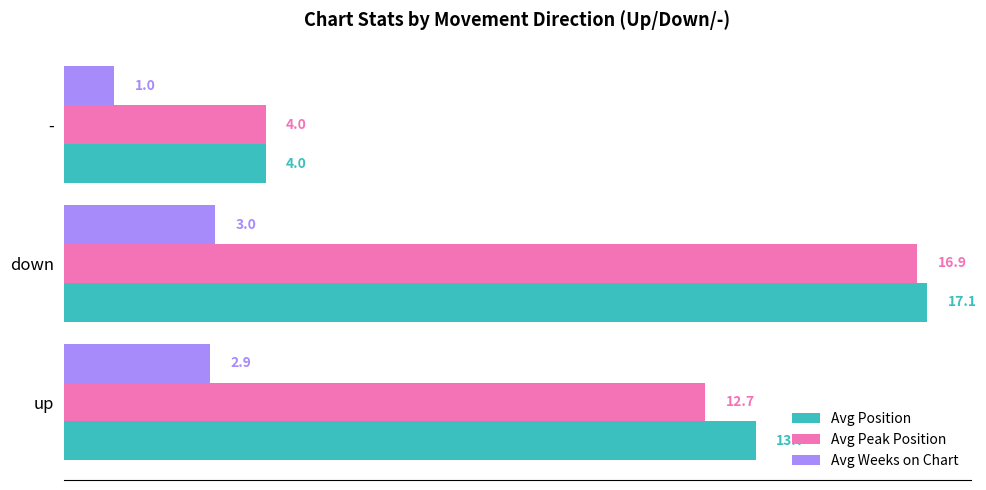

How many values in the Avg Peak Position series are below 12?

1